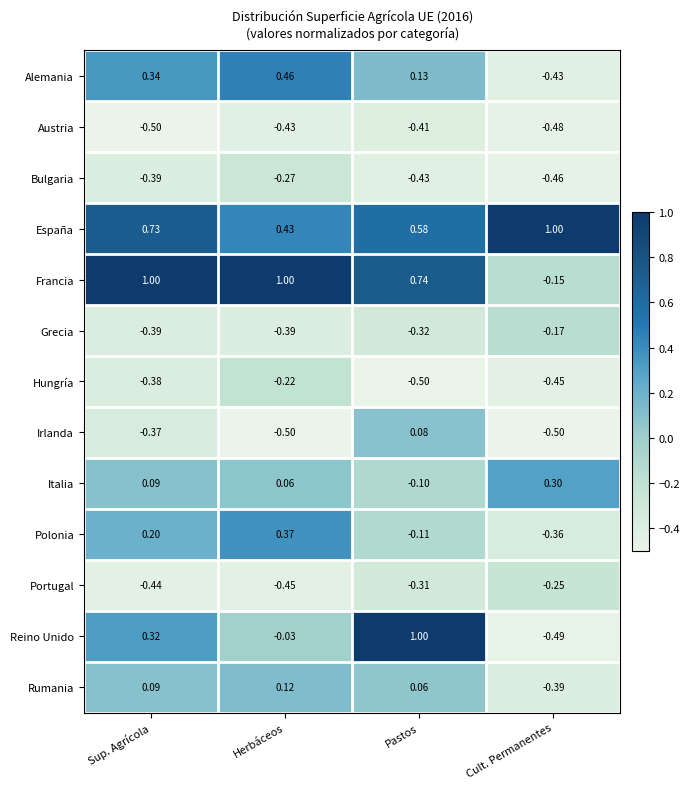

At which label does Polonia first exceed 0?

Sup. Agrícola